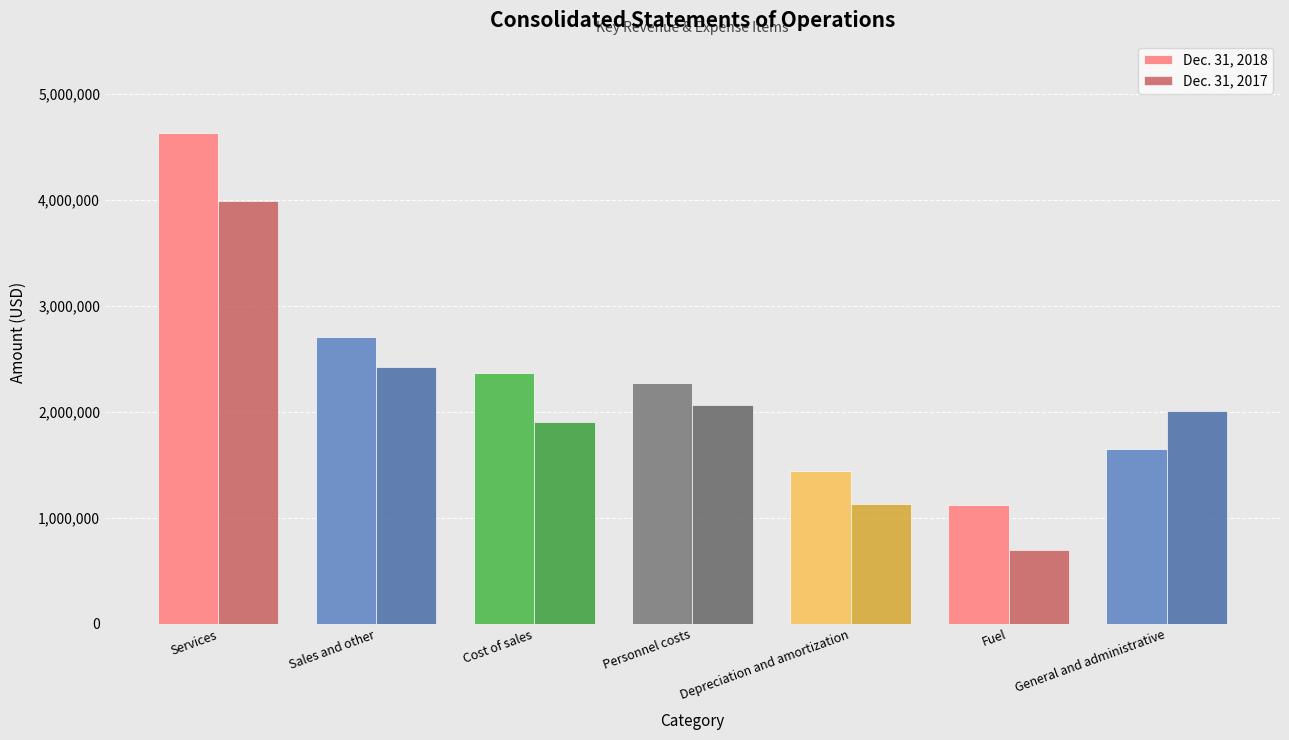

What is the label of the 5th bar from the left?

Depreciation and amortization